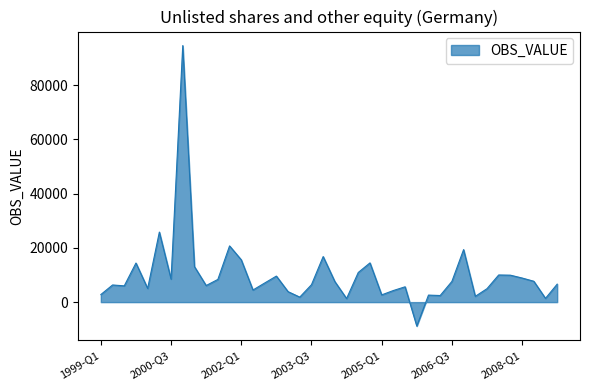

What is the greatest value displayed?

94527